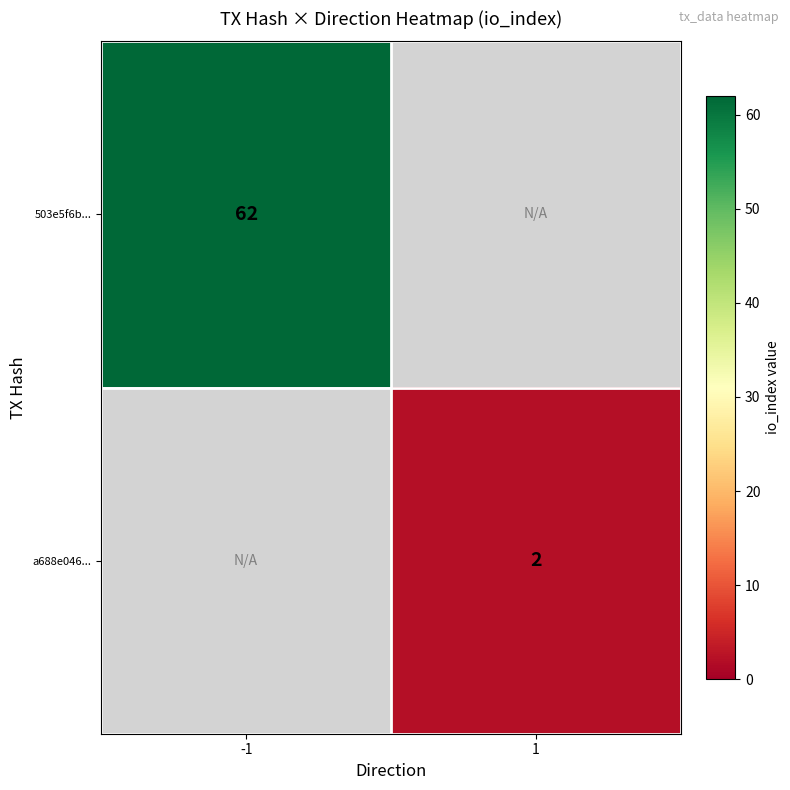

The 503e5f6b... series shows 43 at -1. True or false?

False